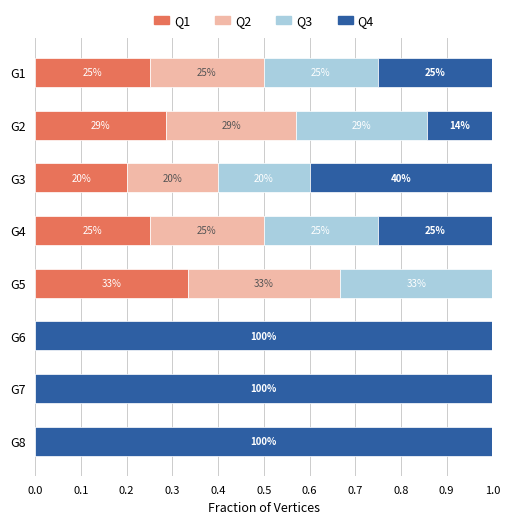

What are all the series names shown in the legend?

Q1, Q2, Q3, Q4